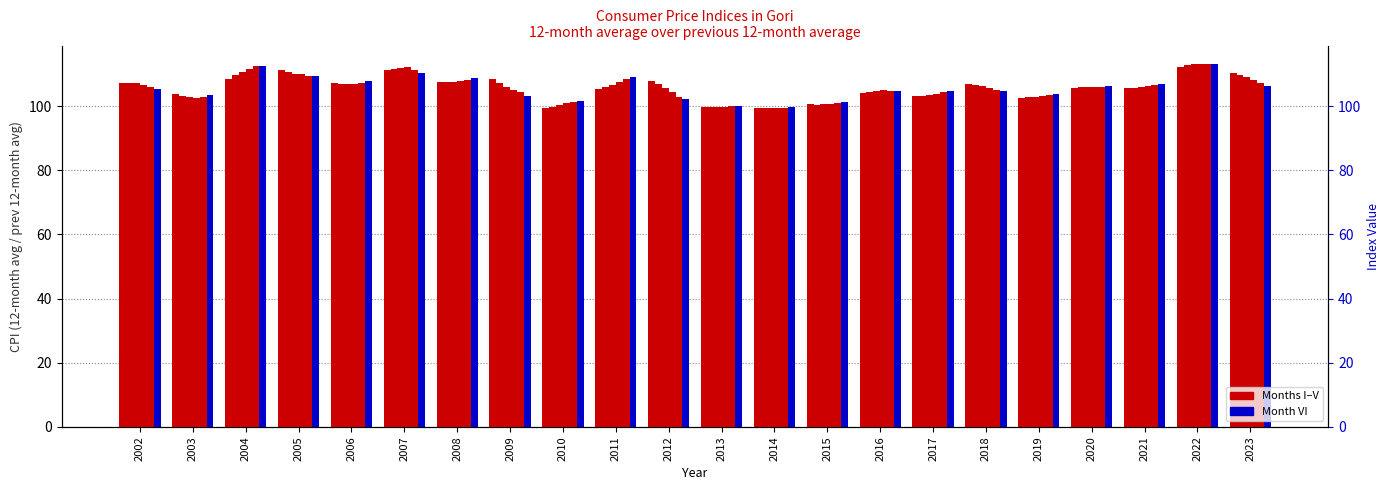

The value of VI at 2012 is 149.4. True or false?

False